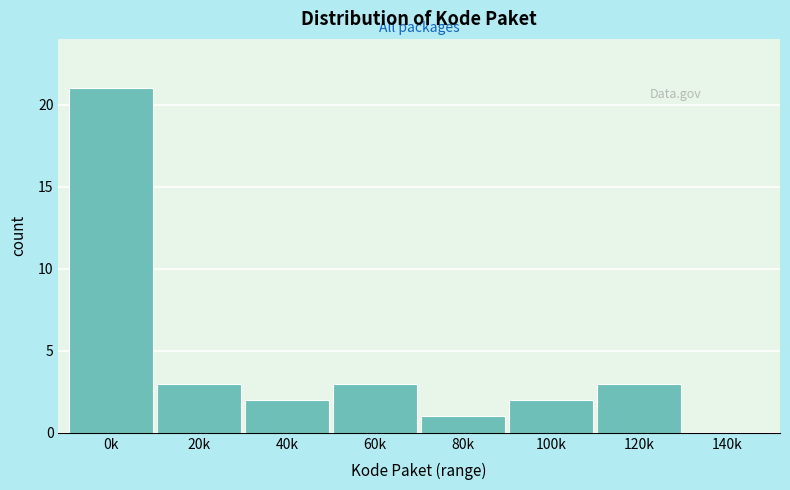

Reading left to right, what are all the values shown in this chart?

0k=21	20k=3	40k=2	60k=3	80k=1	100k=2	120k=3	140k=0